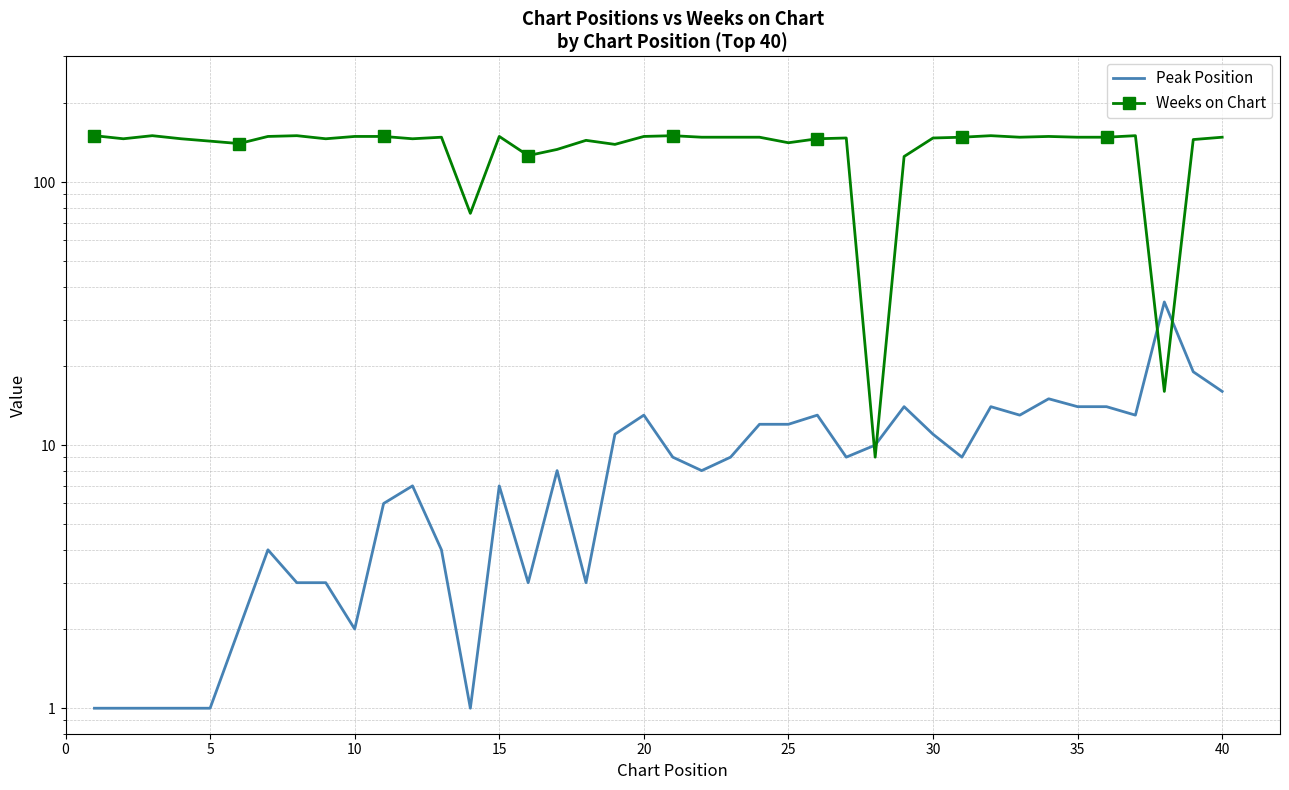

Reading left to right, transcribe all the data shown in this chart.

Peak Position: 1	1	1	1	1	2	4	3	3	2	6	7	4	1	7	3	8	3	11	13	9	8	9	12	12	13	9	10	14	11	9	14	13	15	14	14	13	35	19	16
Weeks on Chart: 150	146	150	146	143	140	149	150	146	149	149	146	148	76	149	126	133	144	139	149	150	148	148	148	141	146	147	9	125	147	148	150	148	149	148	148	150	16	145	148